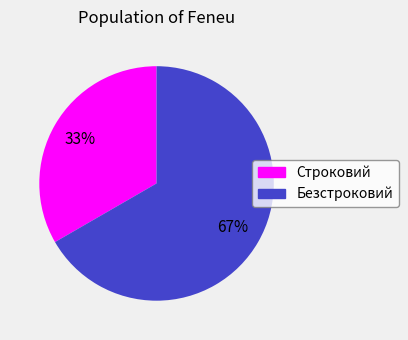

To the nearest percent, what is the combined percentage of Безстроковий and Строковий?

100%